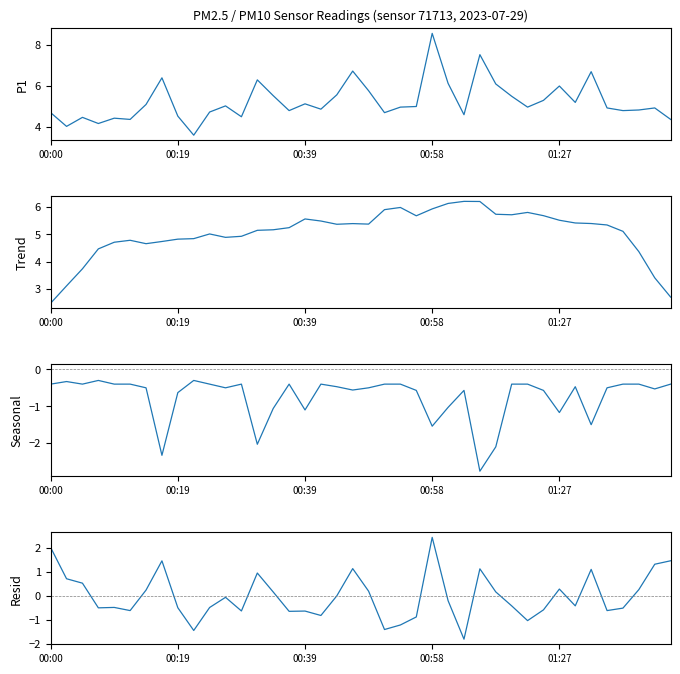

At how many categories does at least one series exceed -1?

40